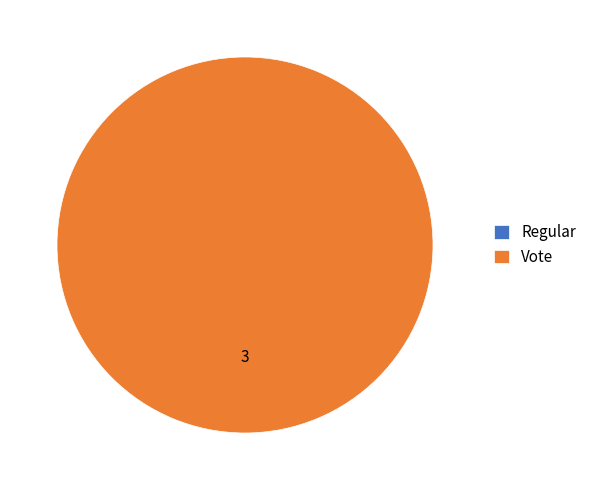

Which has a higher value, Regular or Vote?

Vote